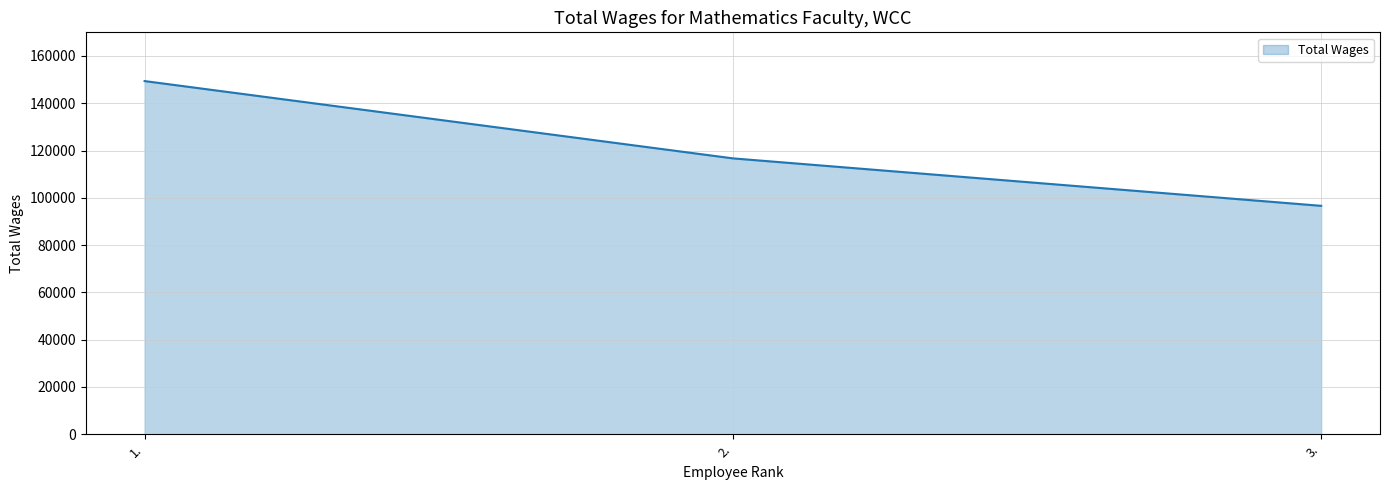

Where does the data first go above 116681?

1.